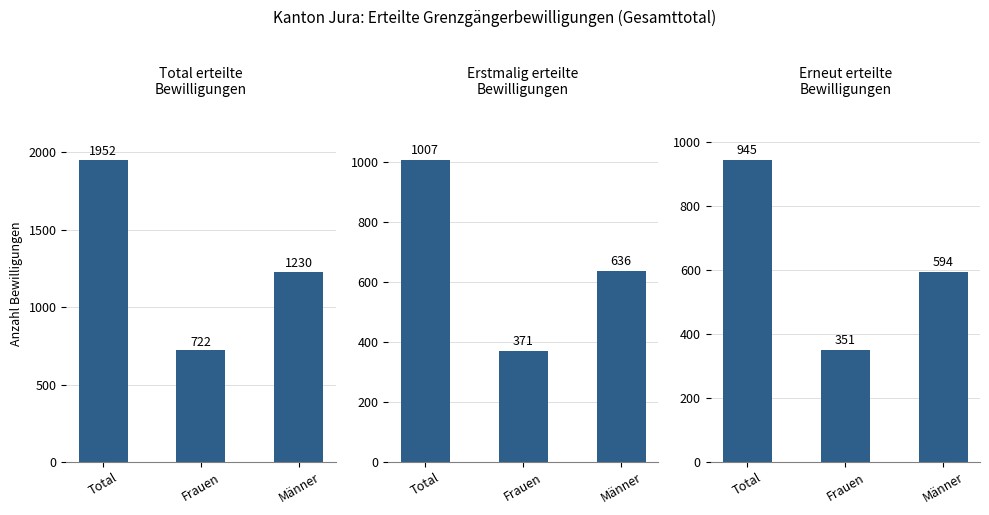

What is the difference between the maximum and minimum values in the Erstmalig erteilte
Bewilligungen series?

636